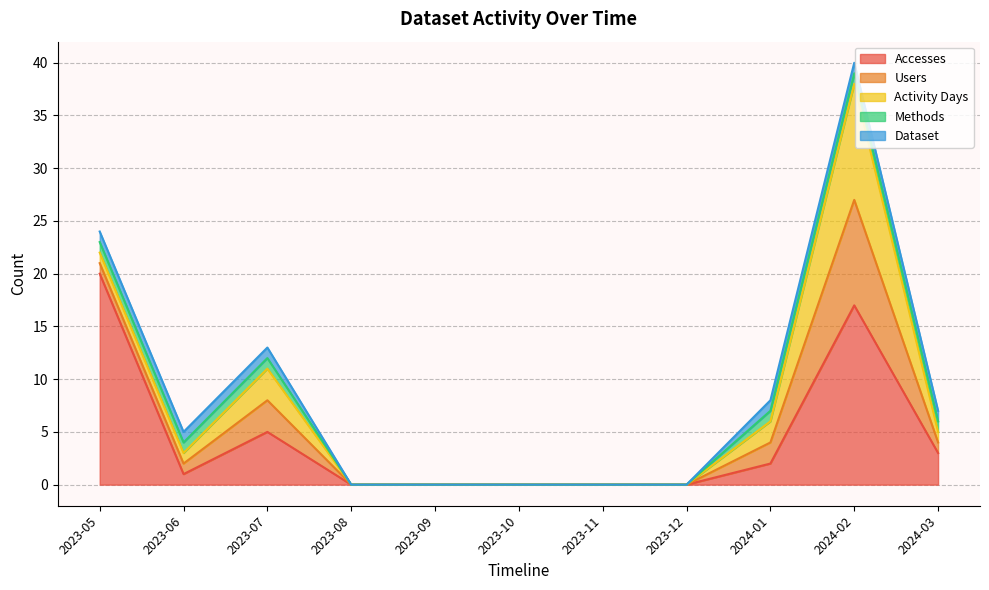

True or false: Accesses and Methods cross at least once.

False